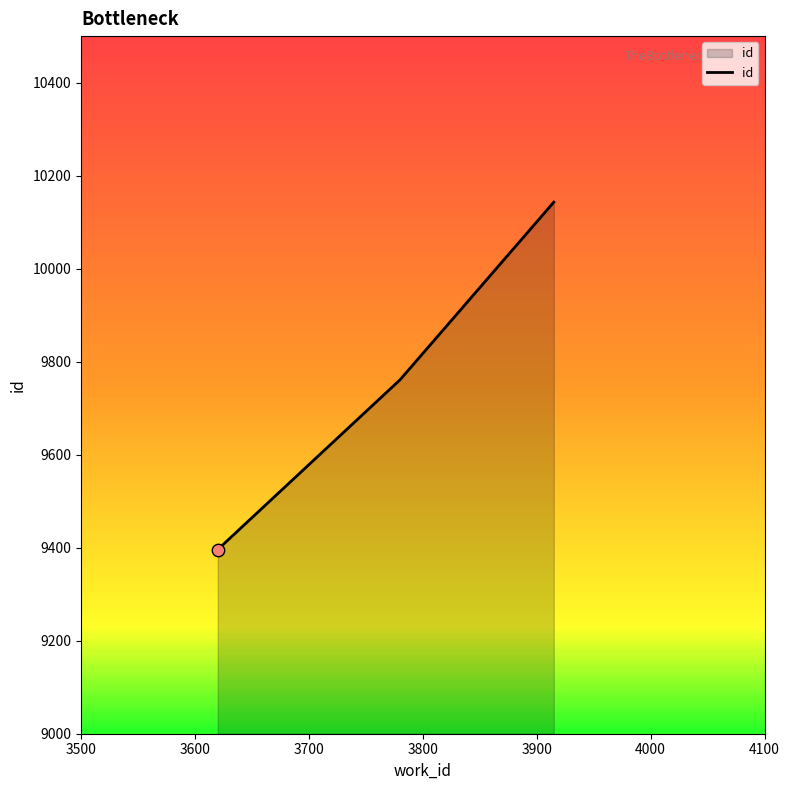

What is the sum of all values?

29300